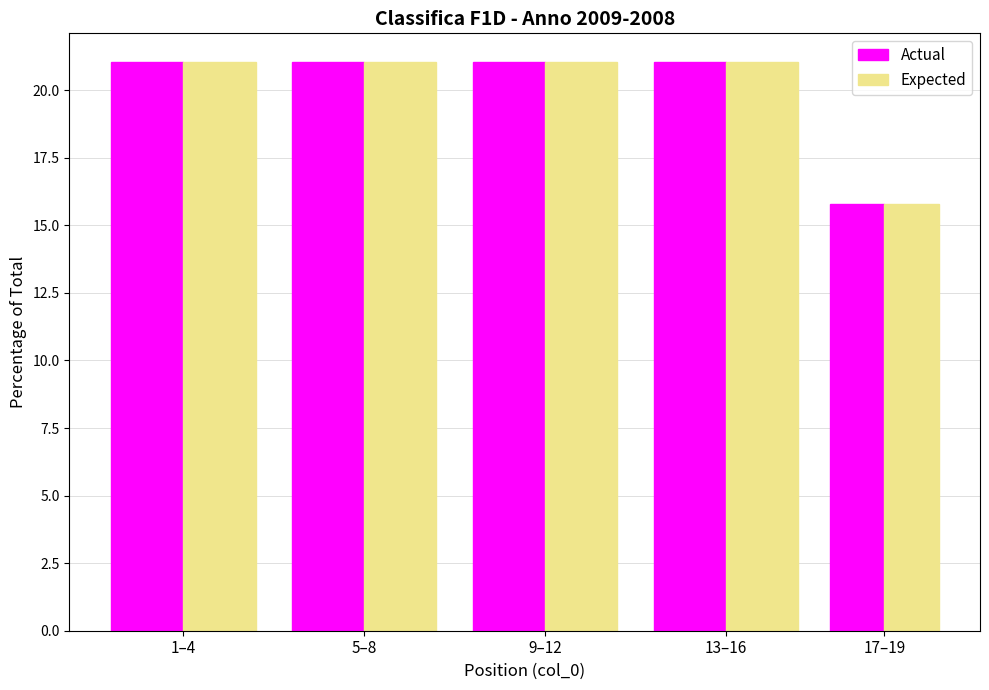

Reading left to right, what are all the values shown in this chart?

Actual: 1–4=21.1	5–8=21.1	9–12=21.1	13–16=21.1	17–19=15.8
Expected: 1–4=21.1	5–8=21.1	9–12=21.1	13–16=21.1	17–19=15.8